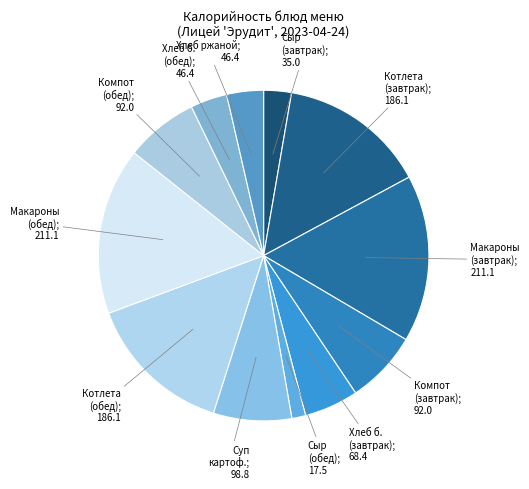

Which category has the biggest portion of the pie?

Макаронные отварные (завтрак)